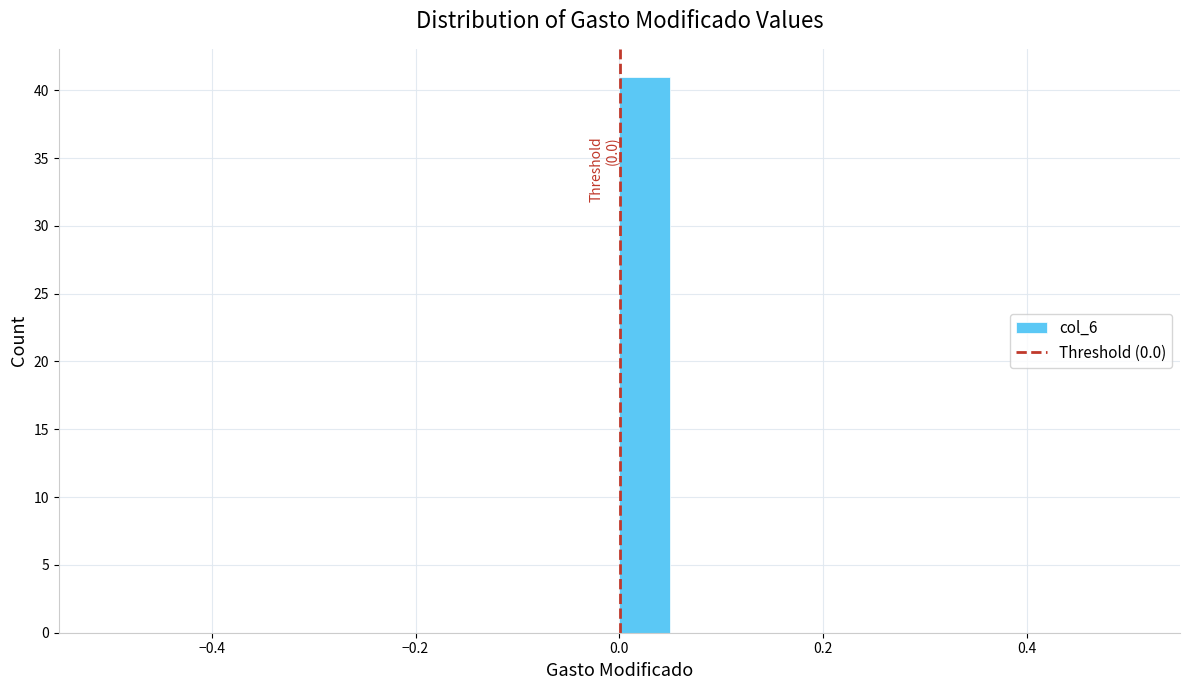

Read against the x-axis, roughly where is the centre of the tallest bar?

0.02